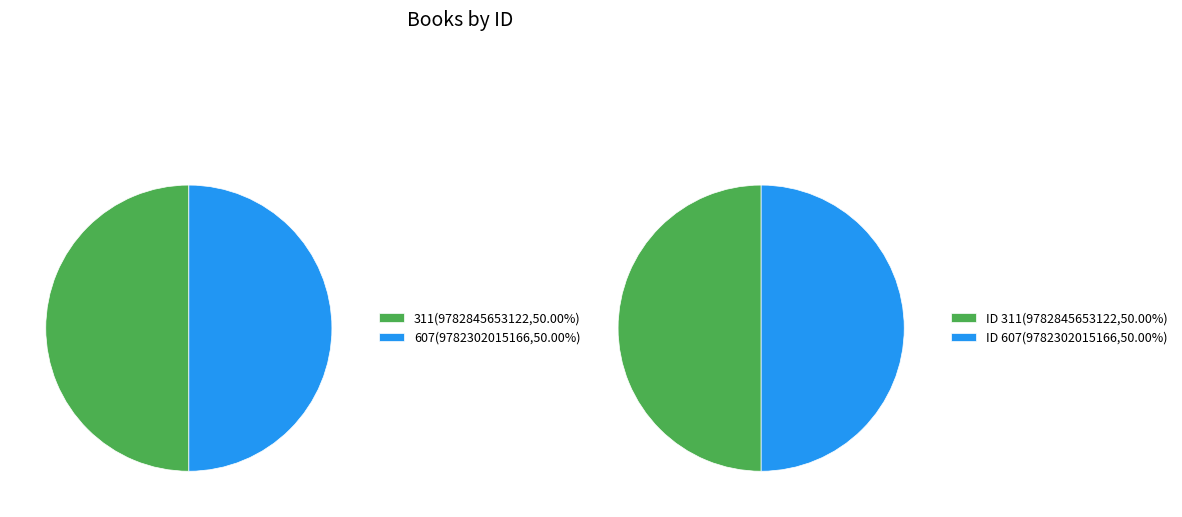

What is the ratio of the value at 311 to the value at 607?

1.0